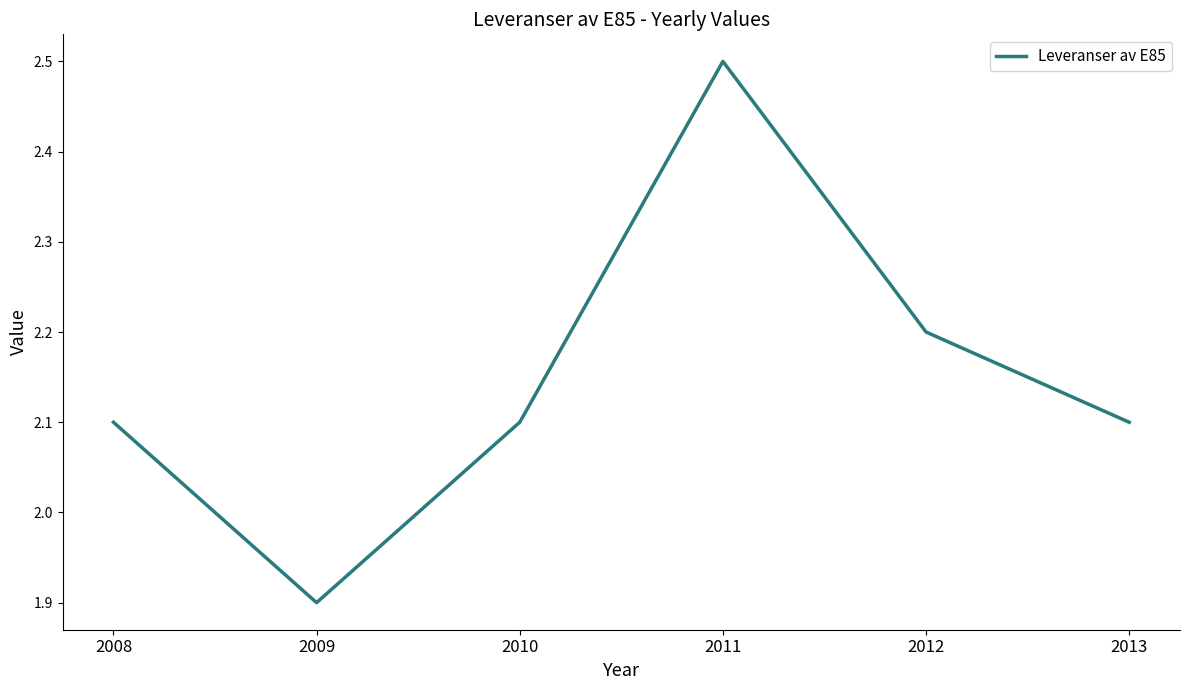

True or false: the data shows 2.1 at 2008.

True